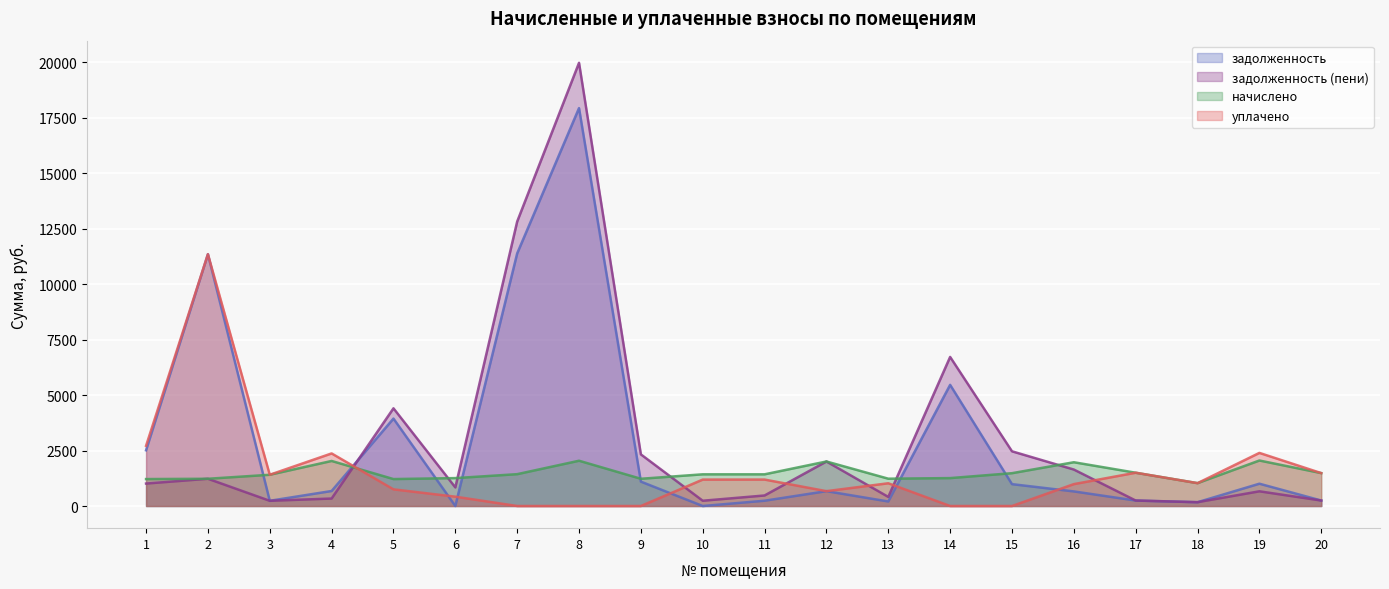

What are all the series names shown in the legend?

задолженность, задолженность (пени), начислено, уплачено